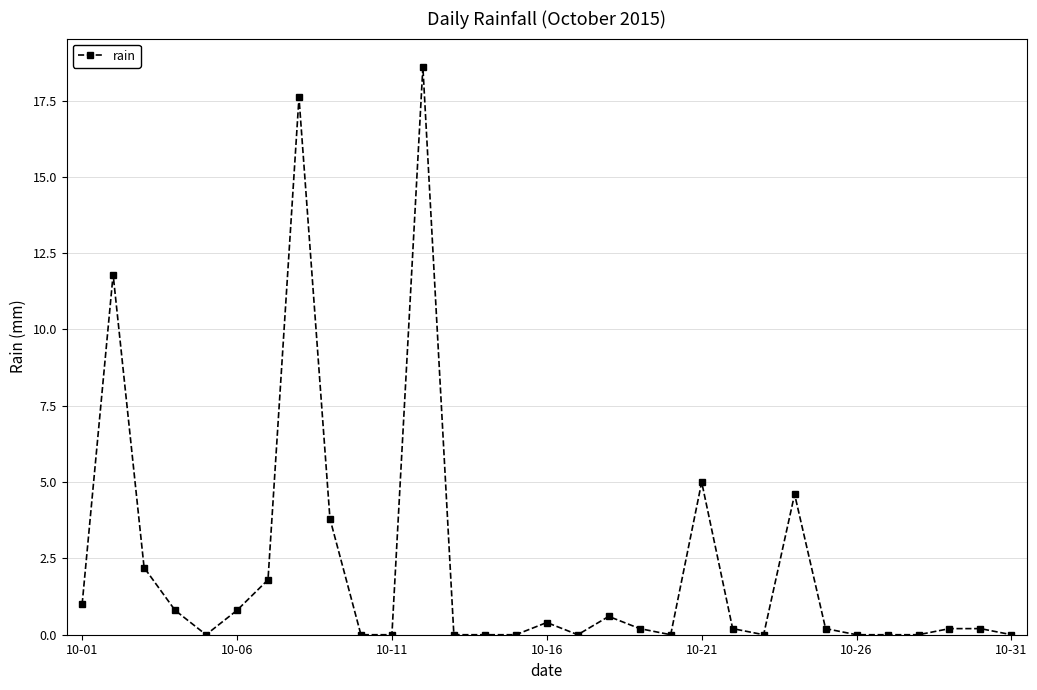

What is the maximum value shown in the chart?

18.6